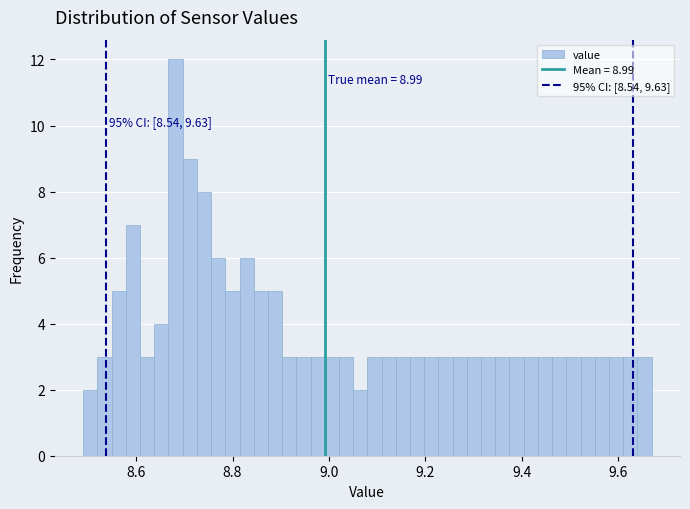

Around what value on the x-axis is the tallest bar? Give the approximate position of its centre, as read against the axis.

8.68